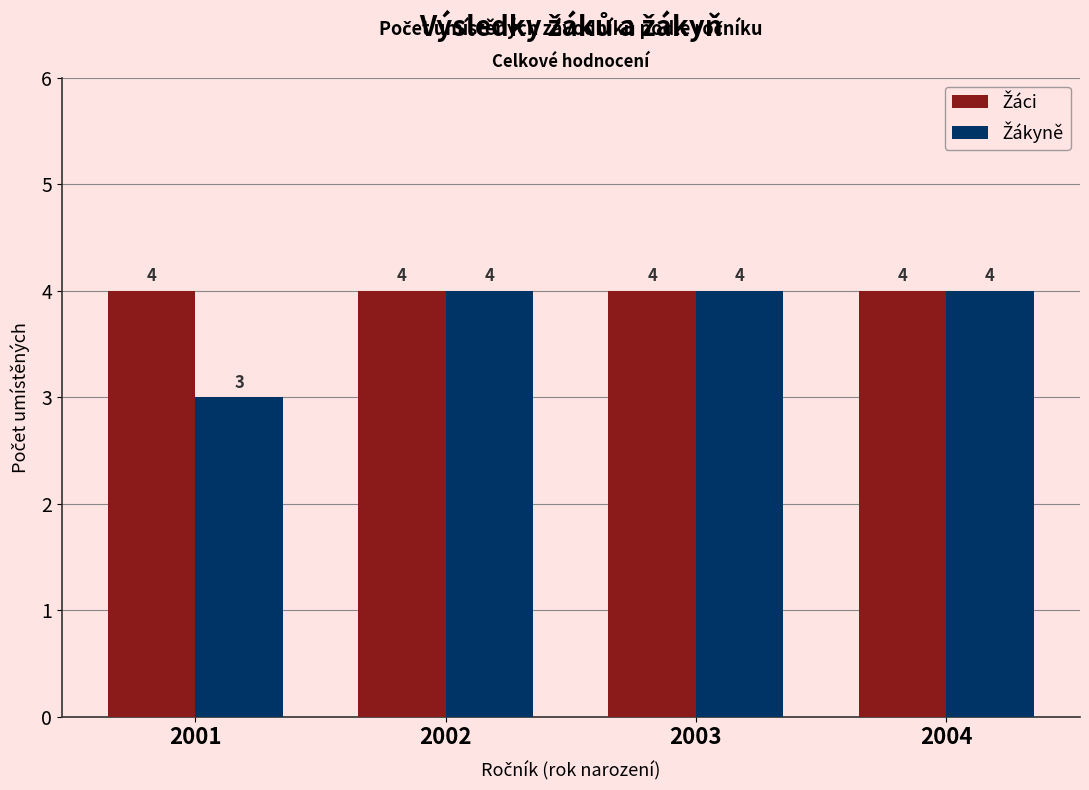

What is the minimum value shown in the chart?

3